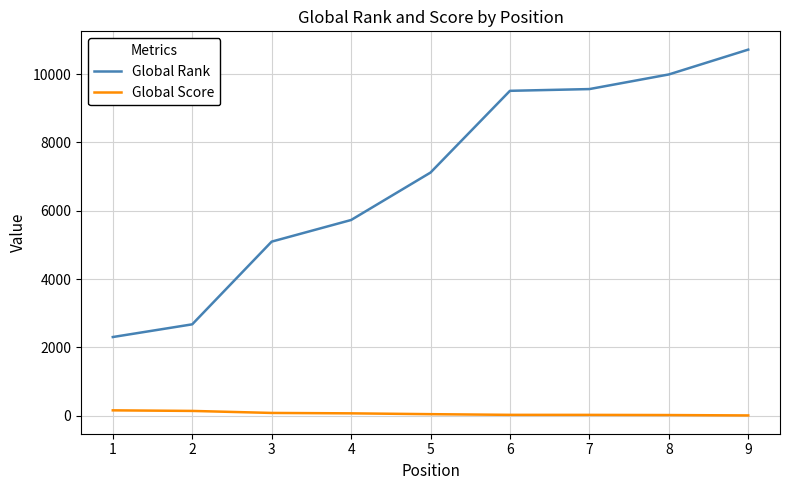

Is it true that Global Rank equals 9563 at 7?

True